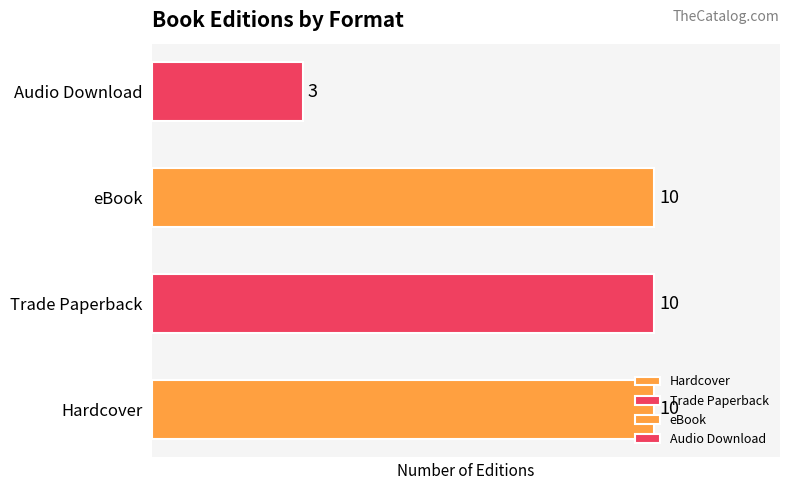

At which category does the chart reach its minimum across all series?

Audio Download